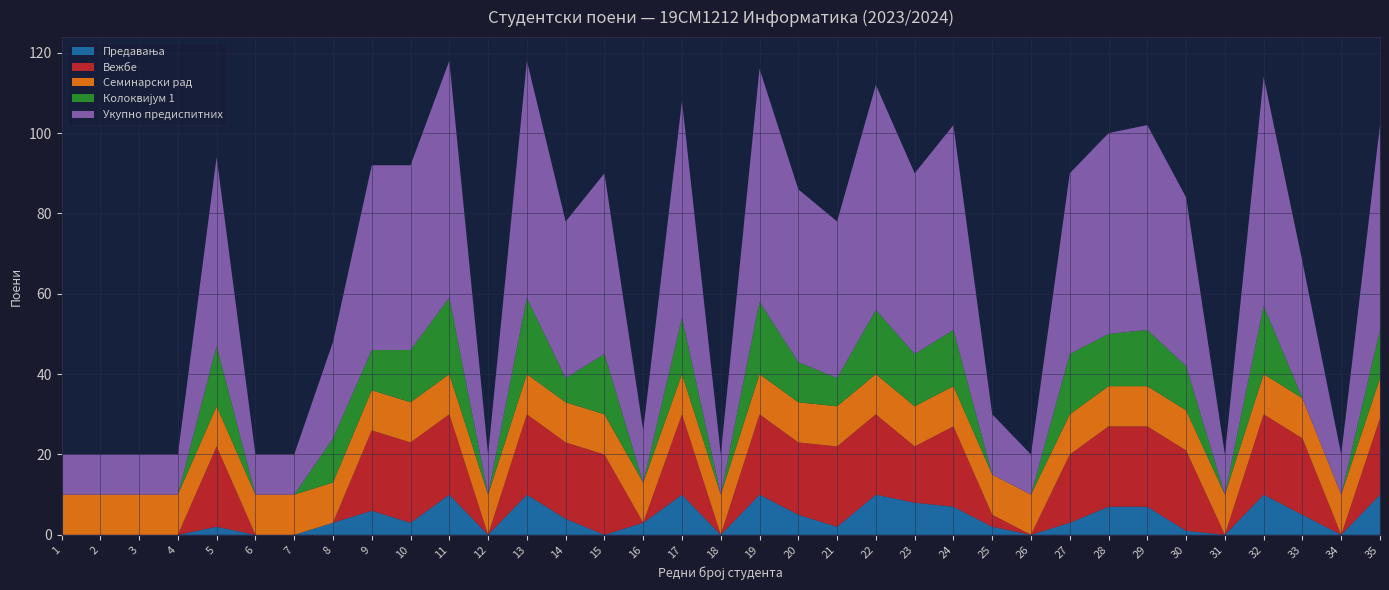

Reading right to left, list all the values displayed in this chart.

Предавања: 10	0	5	10	0	1	7	7	3	0	2	7	8	10	2	5	10	0	10	3	0	4	10	0	10	3	6	3	0	0	2	0	0	0	0
Вежбе: 19	0	19	20	0	20	20	20	17	0	3	20	14	20	20	18	20	0	20	0	20	19	20	0	20	20	20	0	0	0	20	0	0	0	0
Семинарски рад: 10	10	10	10	10	10	10	10	10	10	10	10	10	10	10	10	10	10	10	10	10	10	10	10	10	10	10	10	10	10	10	10	10	10	10
Колоквијум 1: 12	0	0	17	0	11	14	13	15	0	0	14	13	16	7	10	18	0	14	0	15	6	19	0	19	13	10	11	0	0	15	0	0	0	0
Укупно предиспитних: 51	10	34	57	10	42	51	50	45	10	15	51	45	56	39	43	58	10	54	13	45	39	59	10	59	46	46	24	10	10	47	10	10	10	10